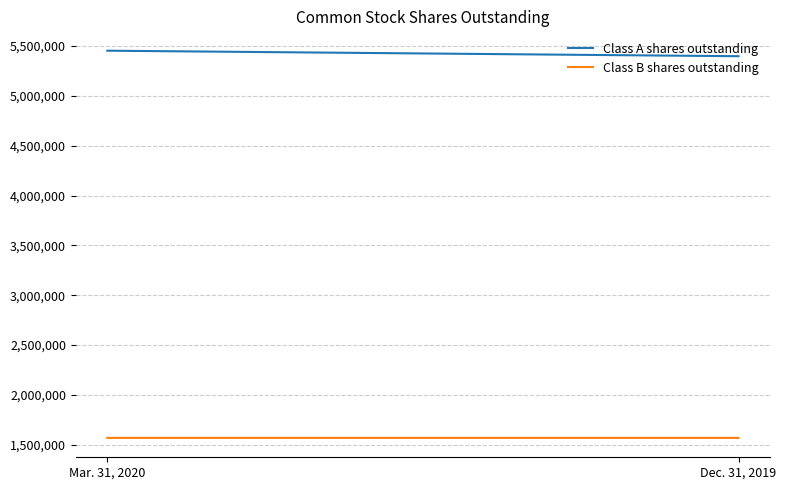

Rank the series by their maximum value, from lowest to highest.

Class B shares outstanding, Class A shares outstanding